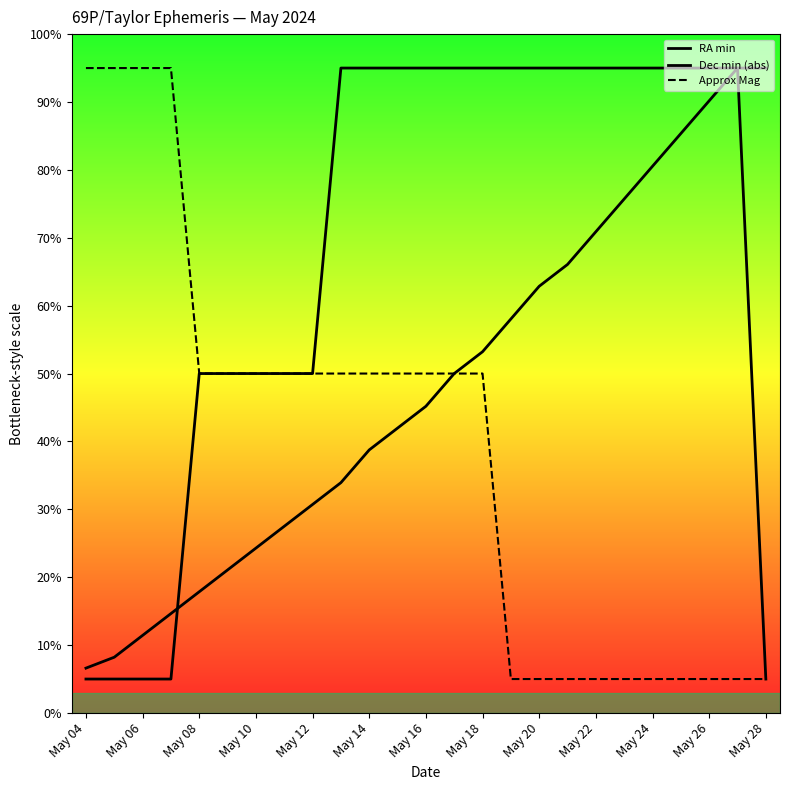

What is the approximate value of RA min at 23?

95.0